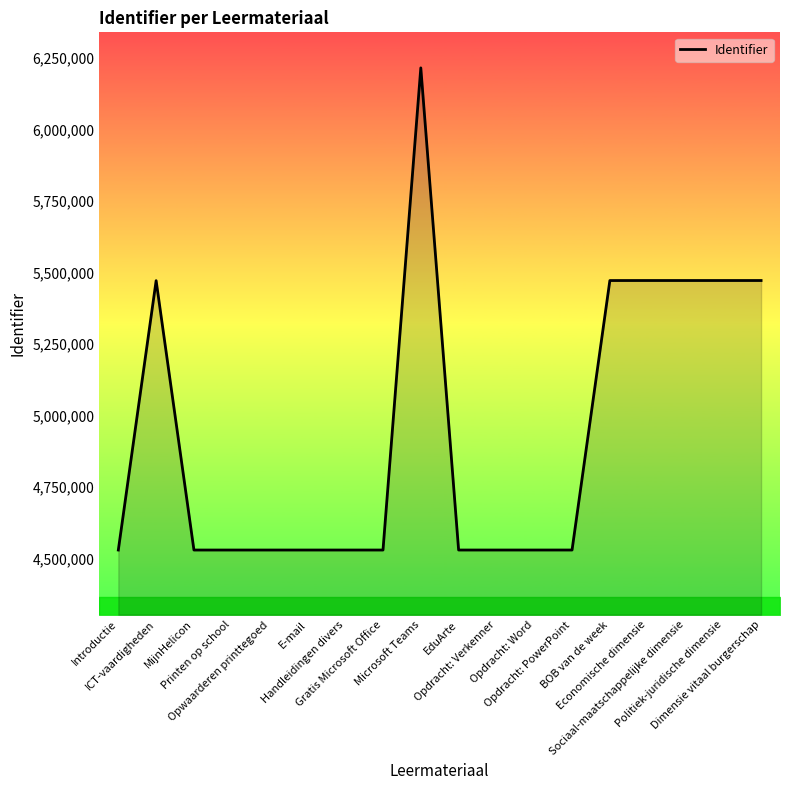

True or false: the data shows 7257717 at E-mail.

False